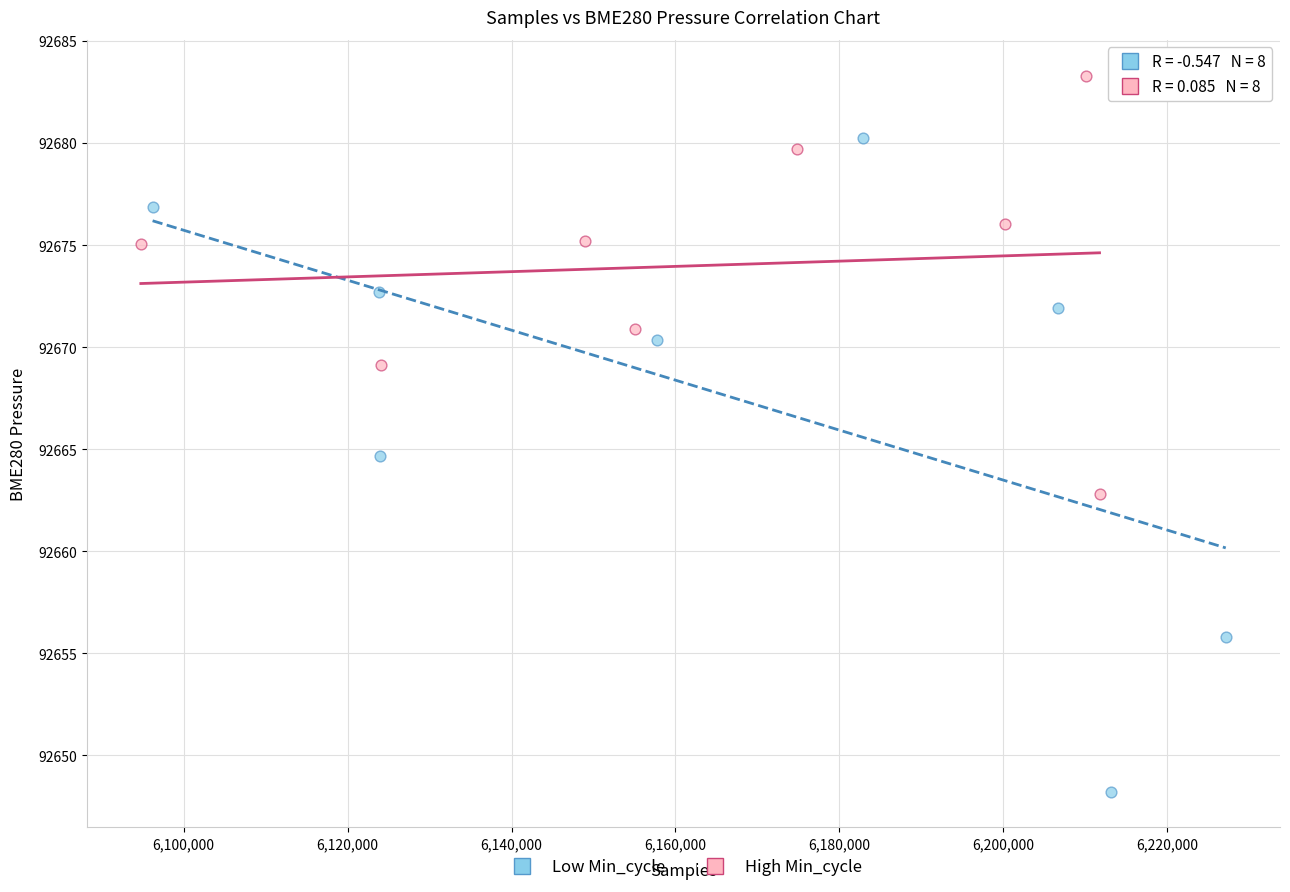

Which series has the largest Y range (max minus min)?

Low Min_cycle